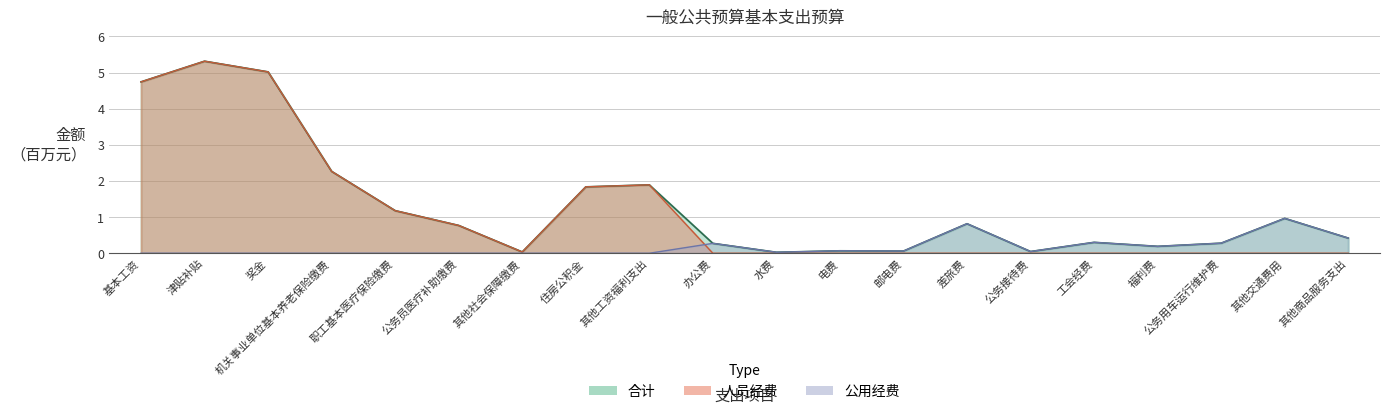

True or false: 人员经费 and 合计 intersect in this chart.

False